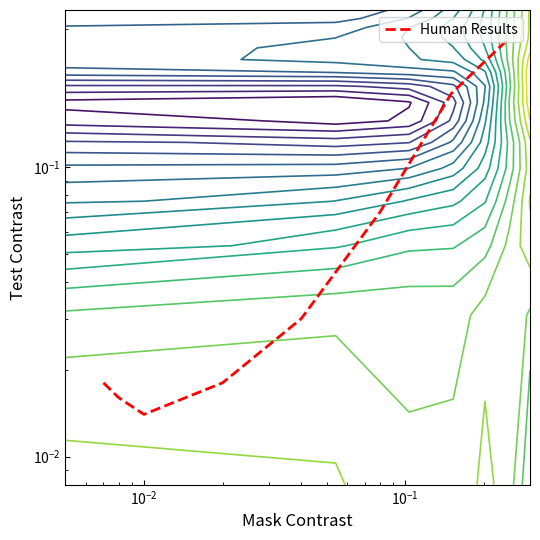

How many data points does each series have?

8